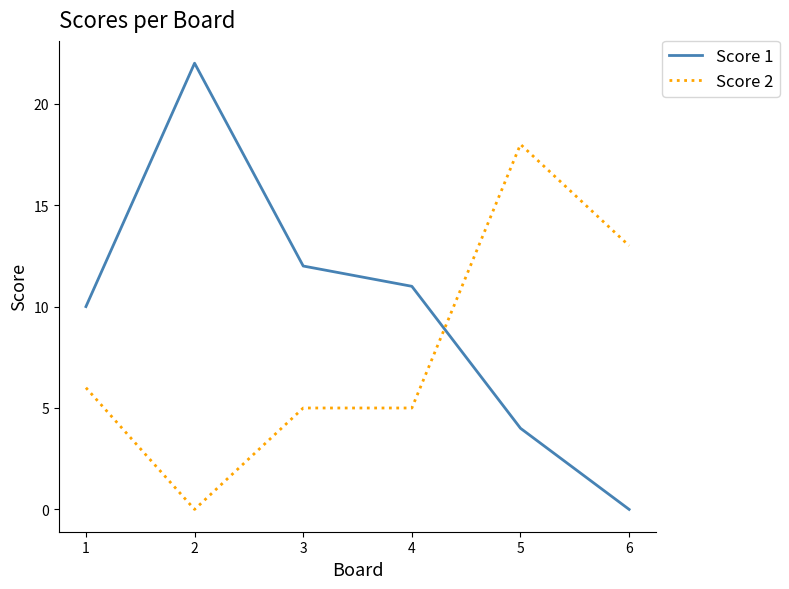

Is it true that Score 1 equals 34 at 2?

False